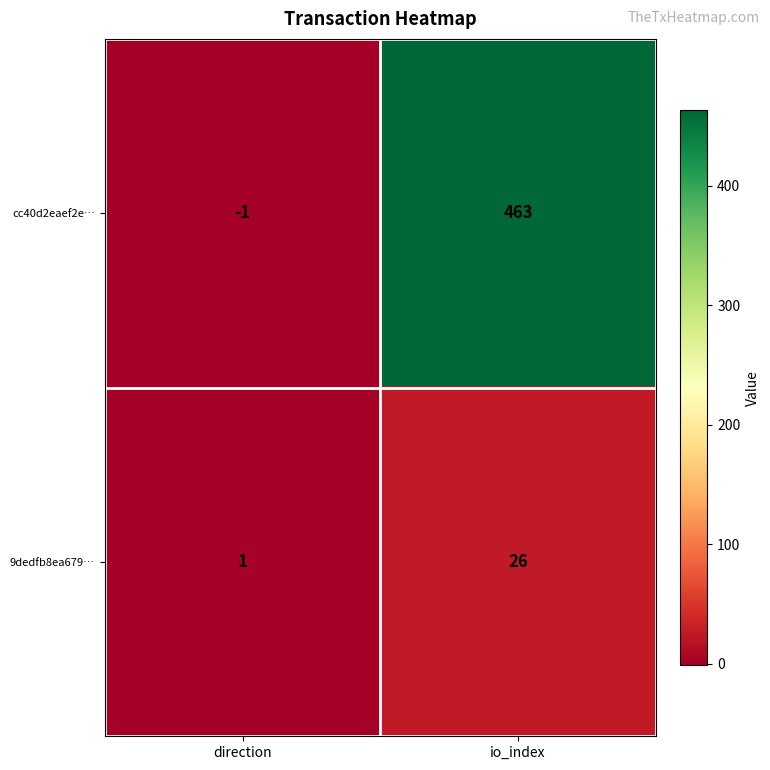

What is the total value across all series at io_index?

489